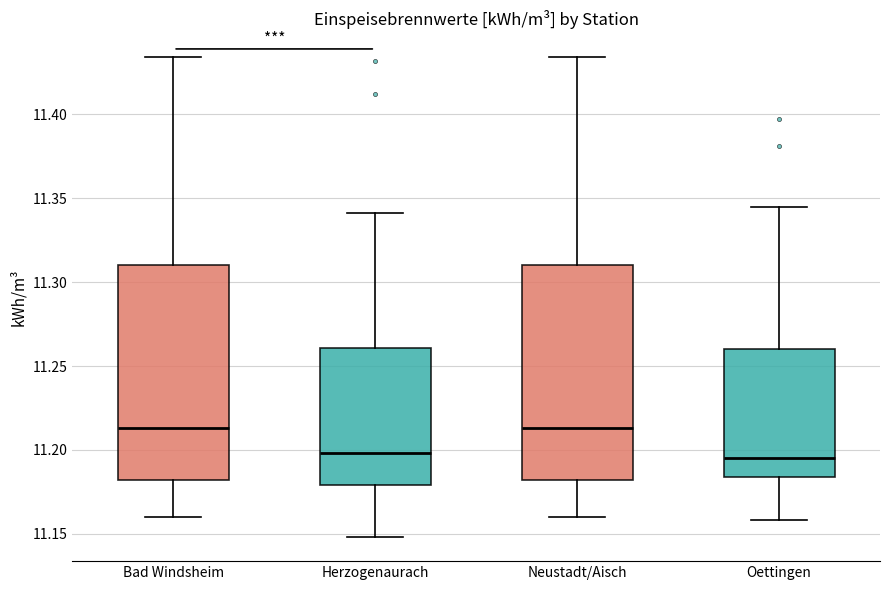

Reading left to right, transcribe this box plot: for each box, give where its median line is, the range the box spans, and where its two whiskers end, as read against the y-axis. The values are not printed on the chart, so give them approximately, as read against the axis.

Bad Windsheim: median 11.215, box 11.180 to 11.310, whiskers 11.160 to 11.435
Herzogenaurach: median 11.200, box 11.180 to 11.260, whiskers 11.150 to 11.340
Neustadt/Aisch: median 11.215, box 11.180 to 11.310, whiskers 11.160 to 11.435
Oettingen: median 11.195, box 11.185 to 11.260, whiskers 11.160 to 11.345